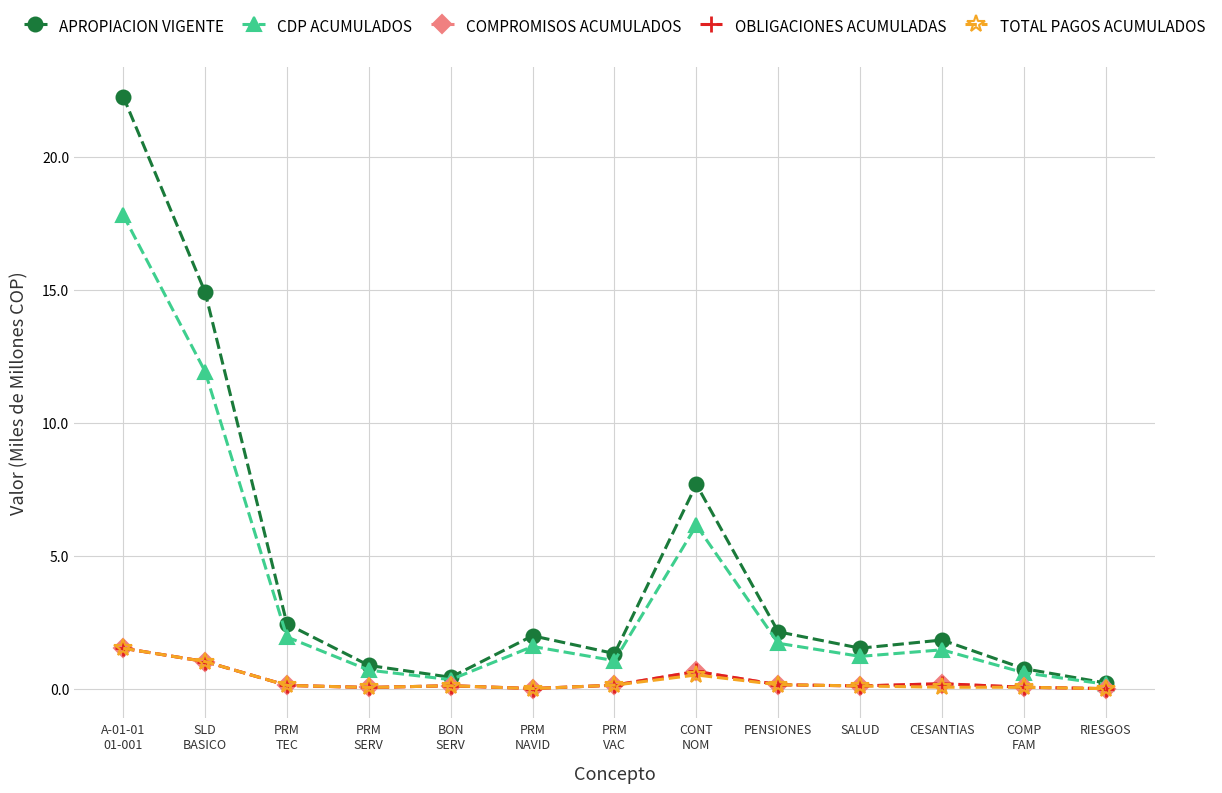

What is the sum of the TOTAL PAGOS ACUMULADOS values at PRM
SERV and PENSIONES?

0.2